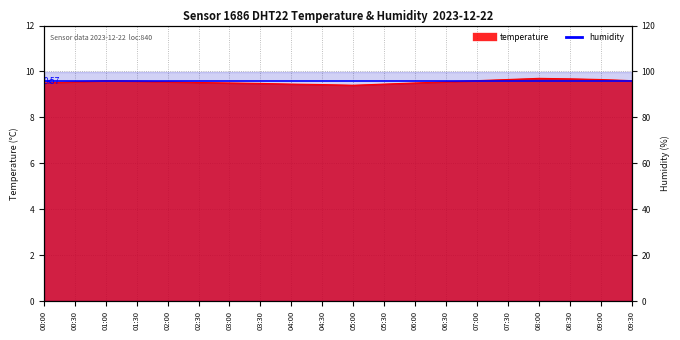

What is the change in value from 02:00 to 04:00?

-0.1